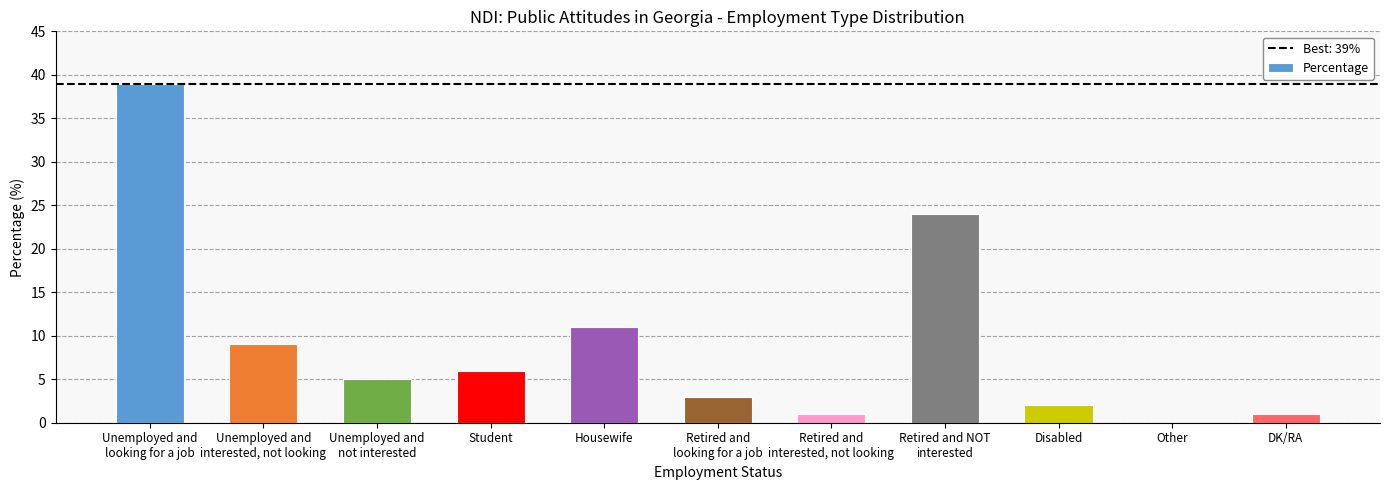

What is the greatest value displayed?

39